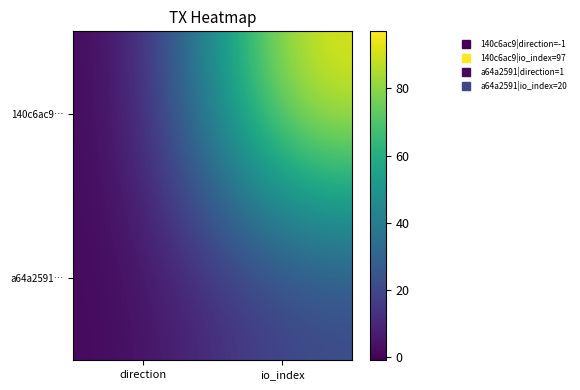

Between direction and io_index, which is larger?

io_index